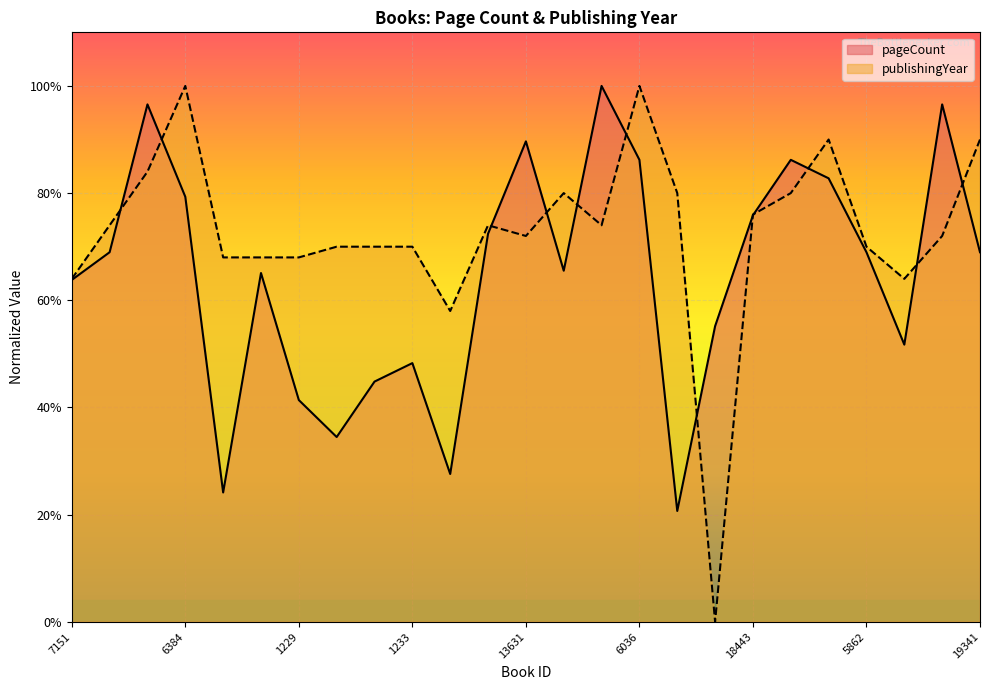

At which category does pageCount reach its first local peak?

18747